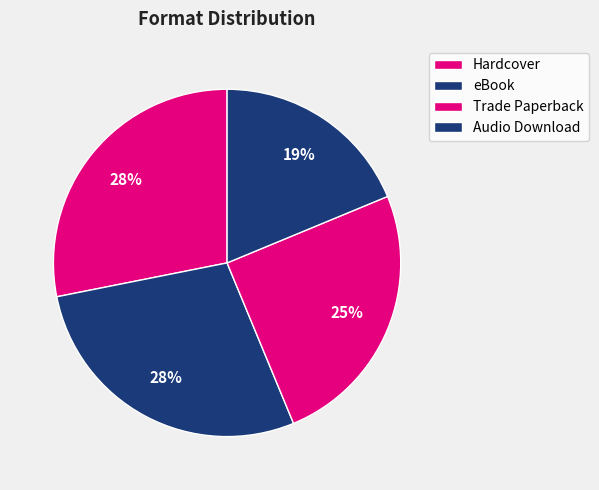

How many slices are in this pie chart?

4